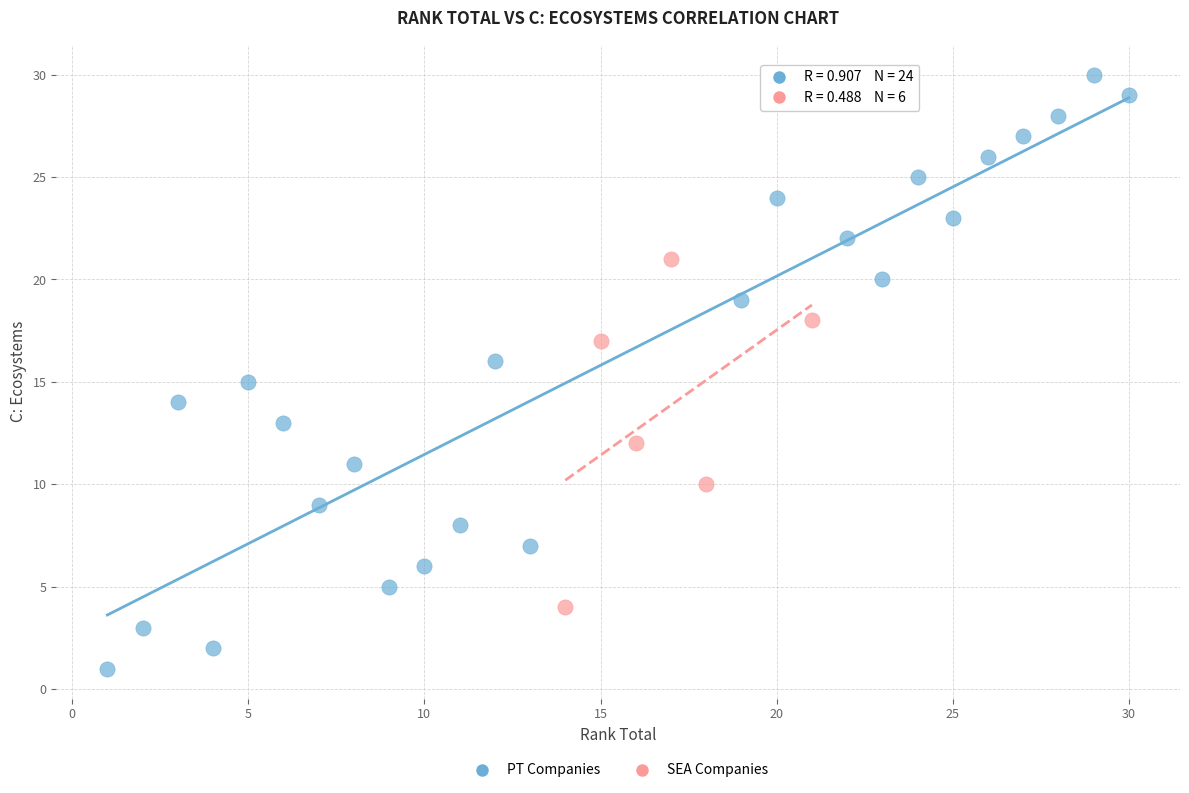

Which series reaches the minimum Y coordinate?

PT Companies